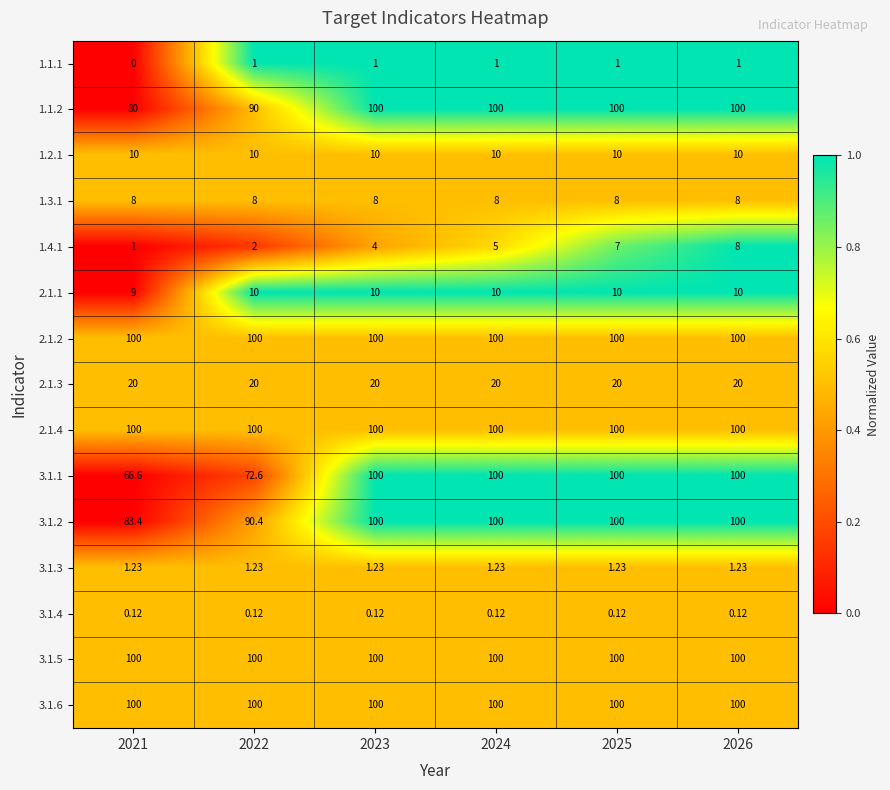

Is the value of 1.1.1 at 2022 greater than the value of 3.1.3 at 2022?

No